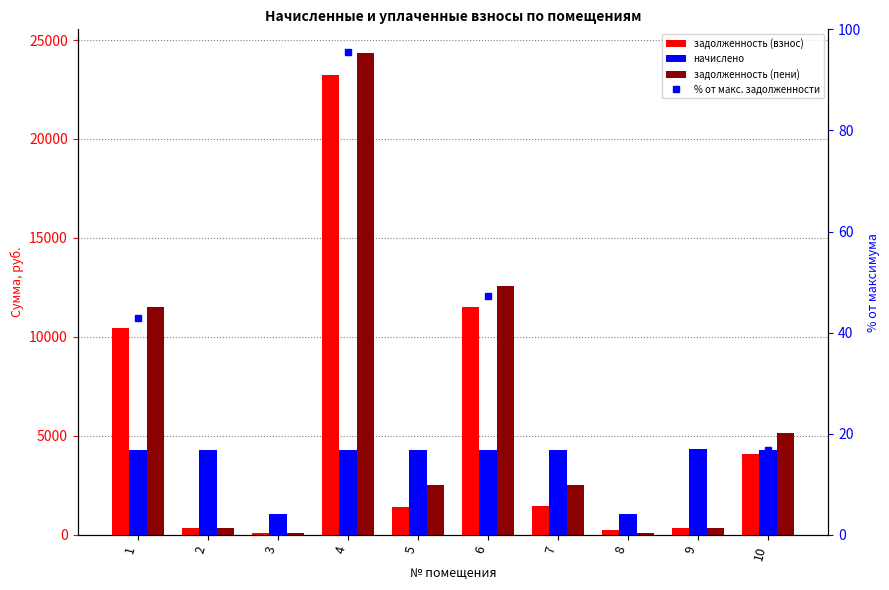

At which label does задолженность (взнос) reach its minimum?

3